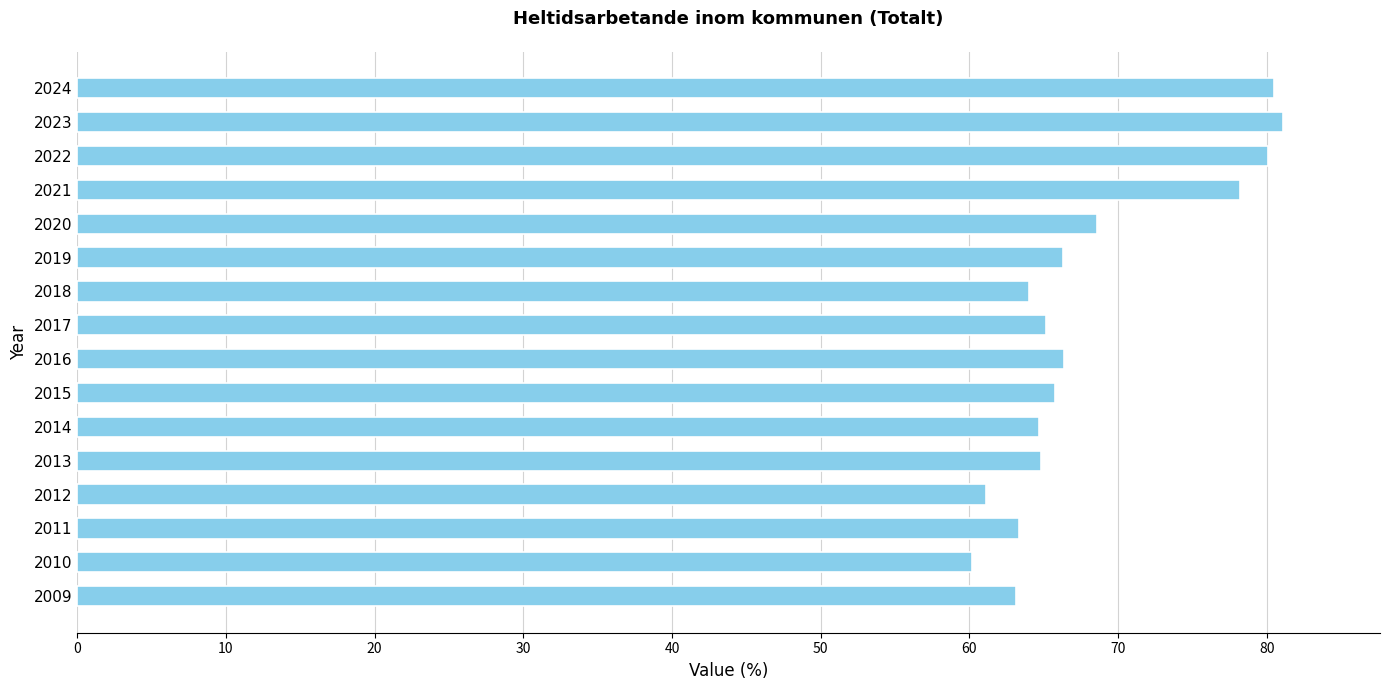

True or false: the data shows 36.3 at 2018.

False